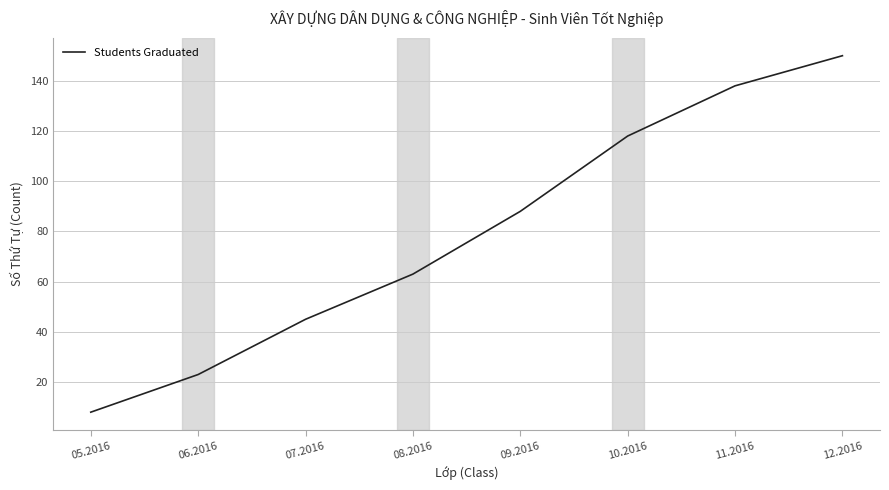

Where is the data nearest to the value 79?

09.2016